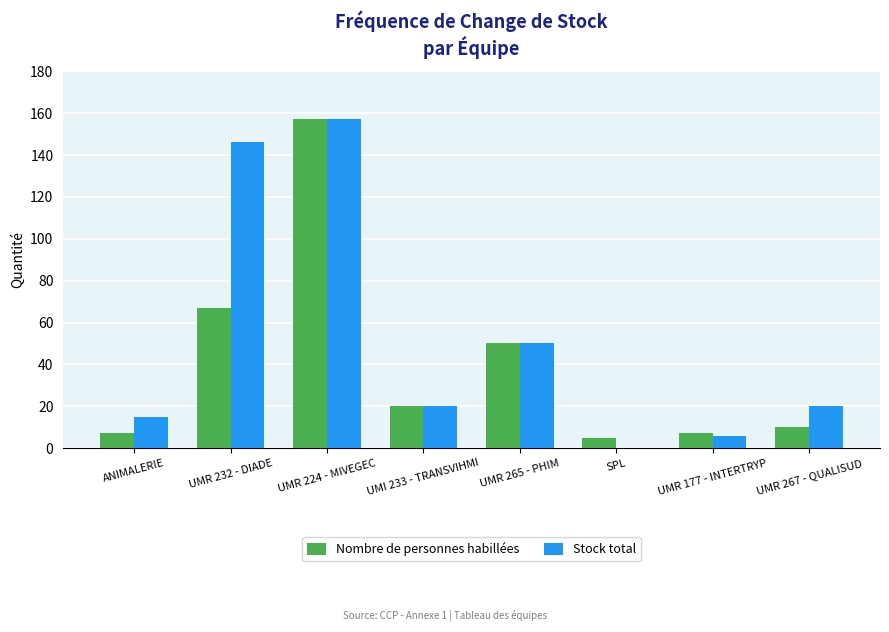

What is the sum of all Nombre de personnes habillées values?

323